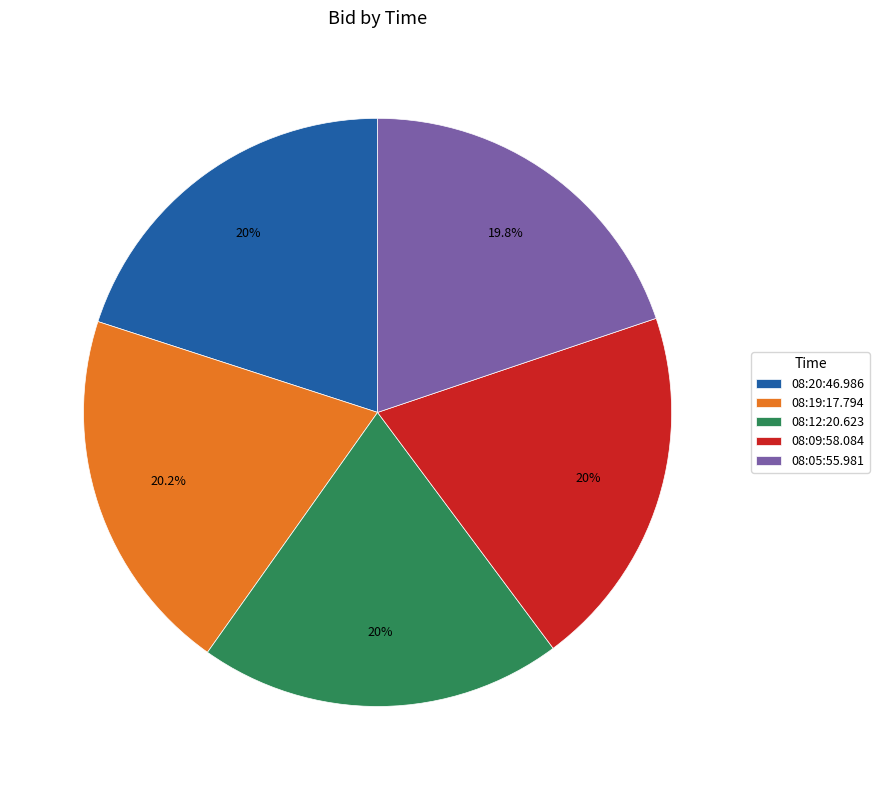

Combined, do 08:19:17.794 and 08:09:58.084 account for over 50%?

No